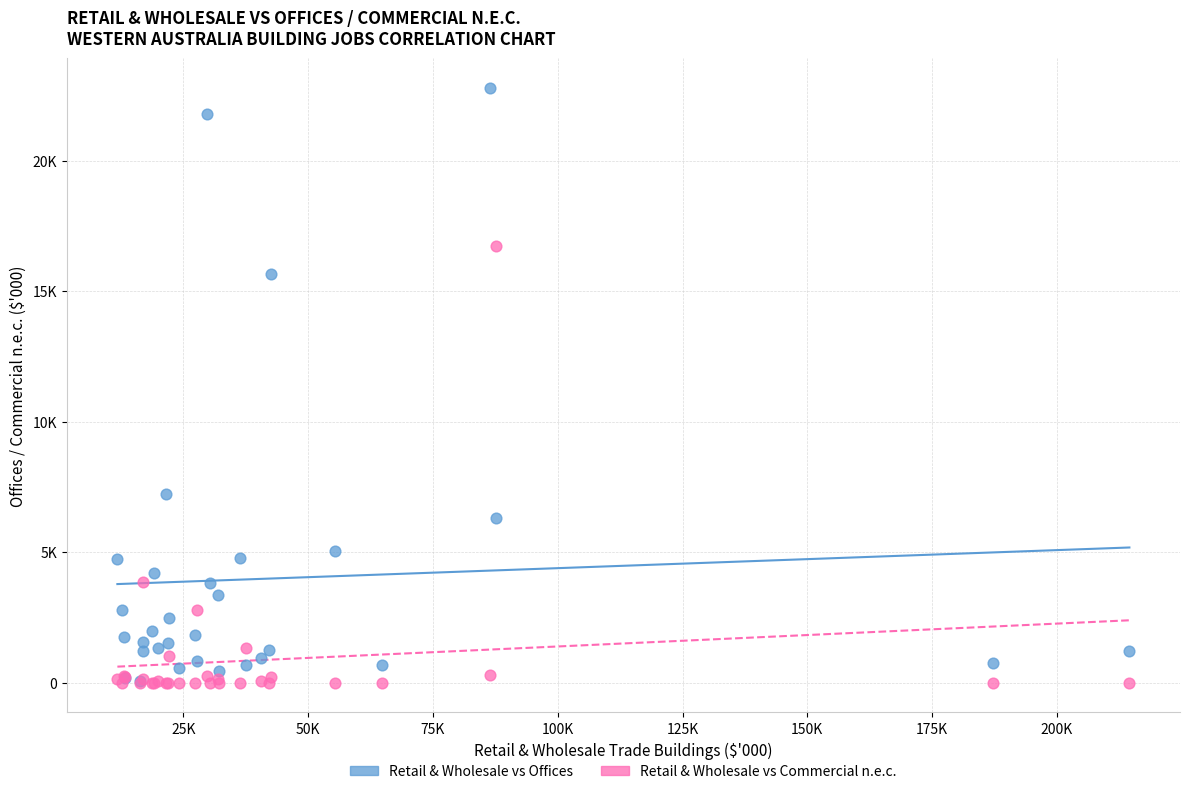

Which series has the widest spread of Y values?

Retail & Wholesale vs Offices